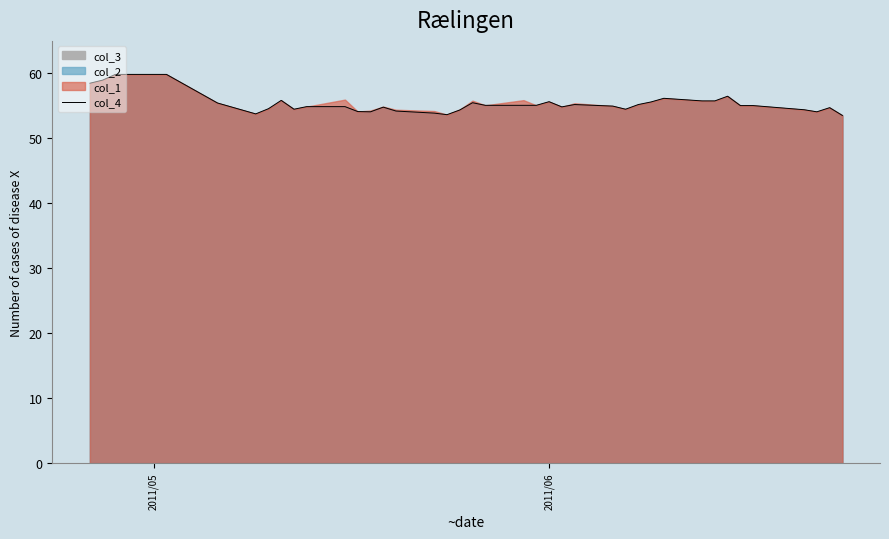

What is the minimum value for col_4?

53.5